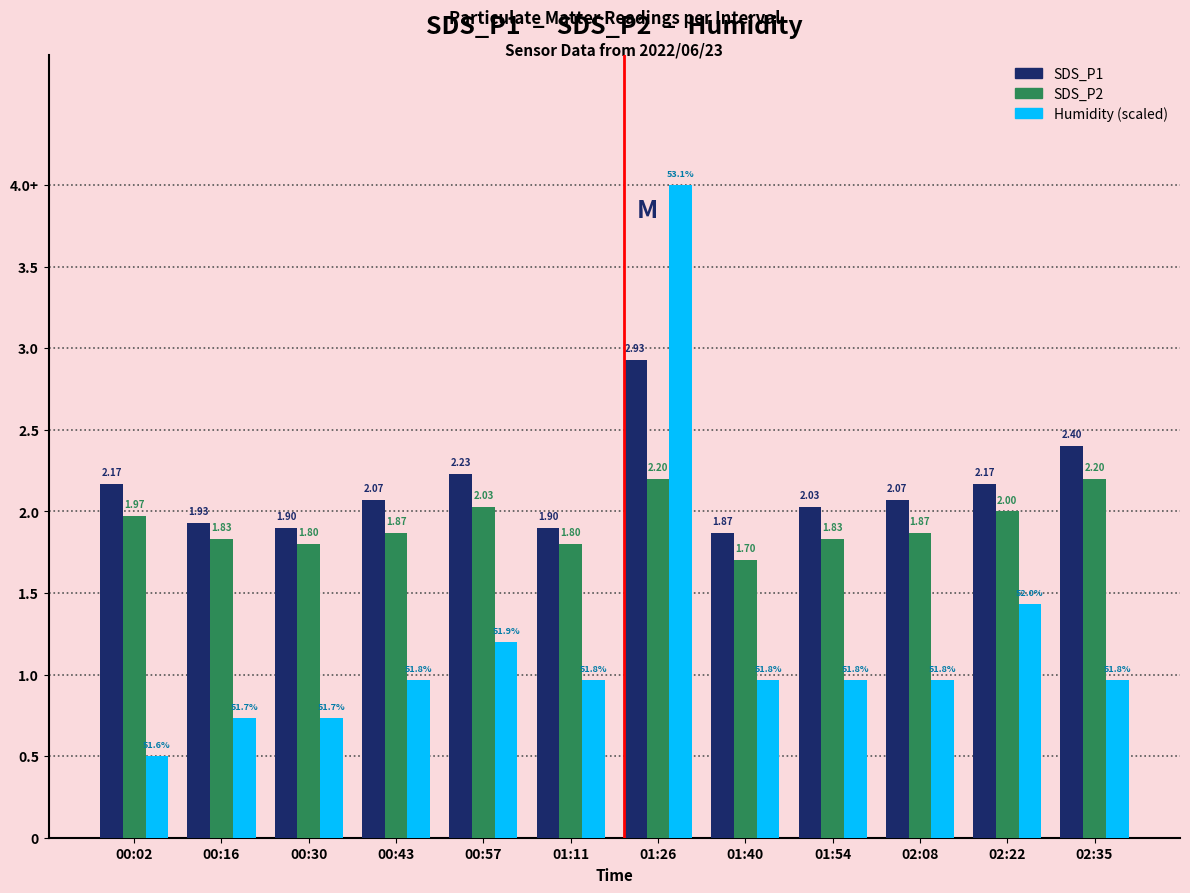

Does the chart contain any negative values?

No